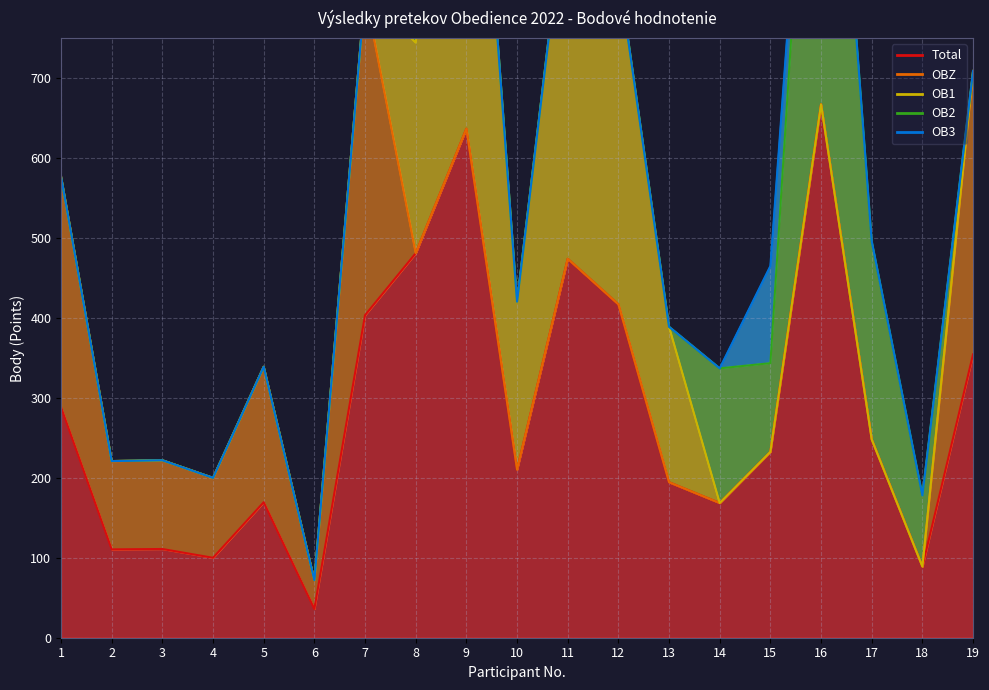

Reading left to right, list all the values displayed in this chart.

Total: 288.5	110.5	111.0	100.0	169.5	36.0	403.5	481.0	636.8	210.2	474.0	417.0	194.5	168.5	232.5	667.2	248.0	89.0	354.5
OBZ: 288.5	110.5	111.0	100.0	169.5	36.0	403.5	0.0	0.0	0.0	0.0	0.0	0.0	0.0	0.0	0.0	0.0	0.0	354.5
OB1: 0.0	0.0	0.0	0.0	0.0	0.0	0.0	263.5	636.8	210.2	474.0	417.0	194.5	0.0	0.0	0.0	0.0	0.0	0.0
OB2: 0.0	0.0	0.0	0.0	0.0	0.0	0.0	217.5	0.0	0.0	0.0	0.0	0.0	168.5	111.0	667.2	248.0	89.0	0.0
OB3: 0.0	0.0	0.0	0.0	0.0	0.0	0.0	0.0	0.0	0.0	0.0	0.0	0.0	0.0	121.5	0.0	0.0	0.0	0.0